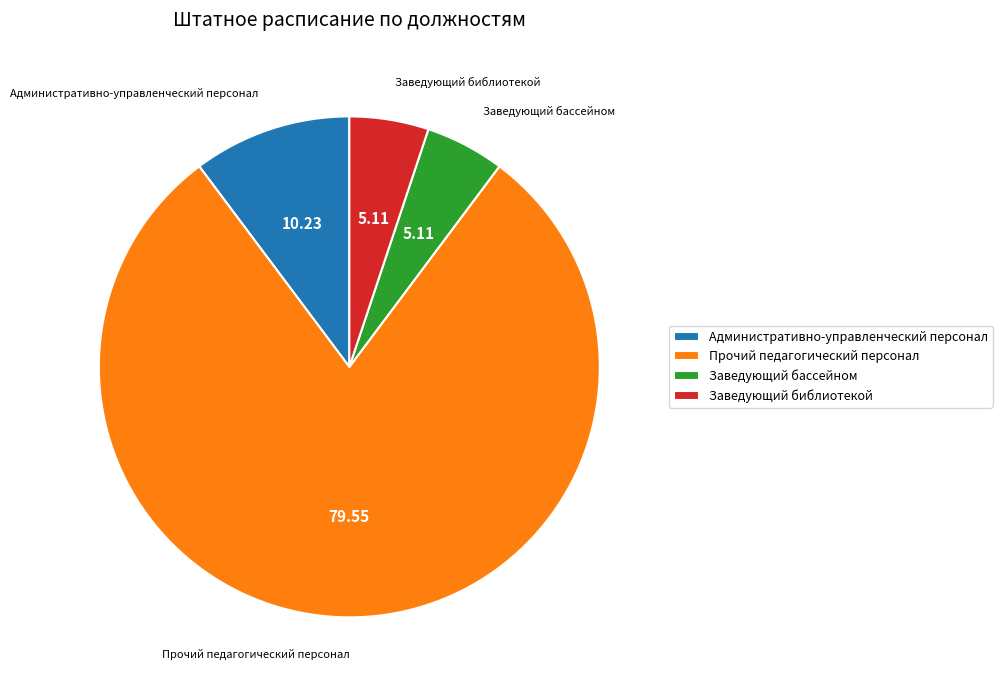

Is the sum of Заведующий бассейном and Административно-управленческий персонал greater than half?

No